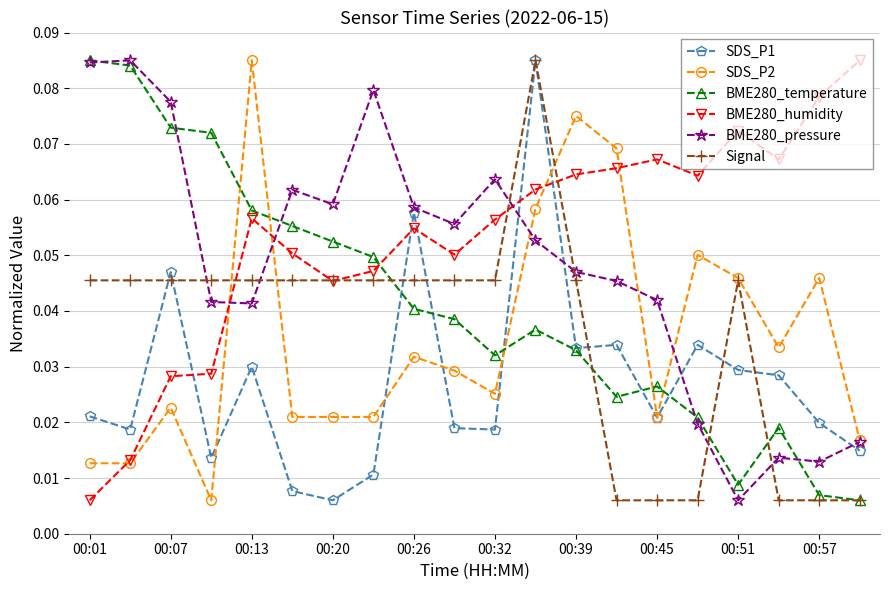

True or false: BME280_pressure has more than 0 interior local peaks.

True